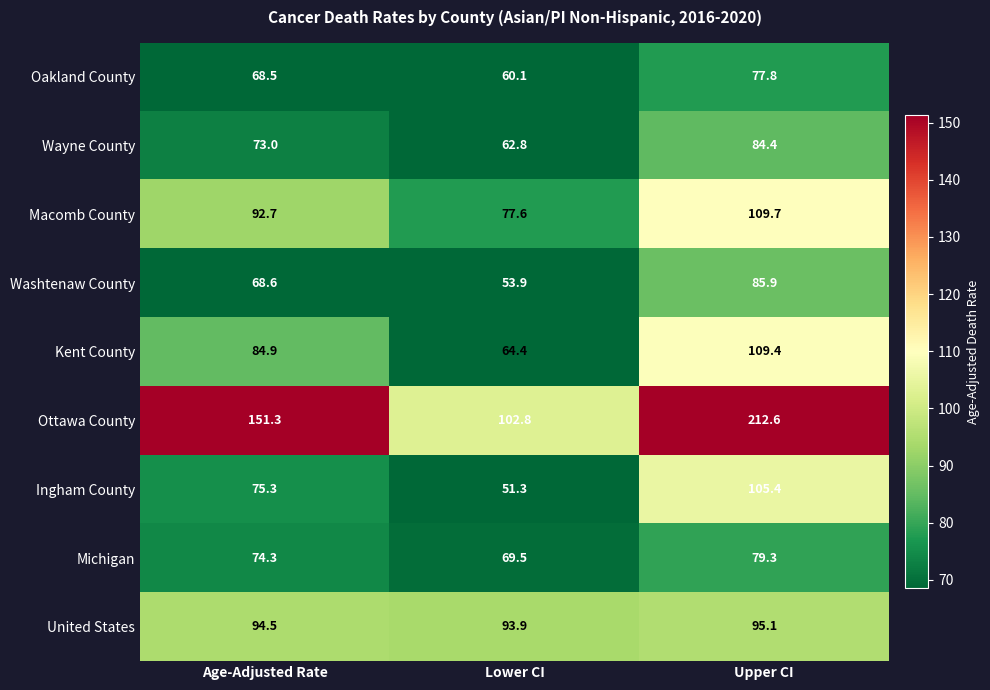

The Washtenaw County series shows 85.9 at Upper CI. True or false?

True